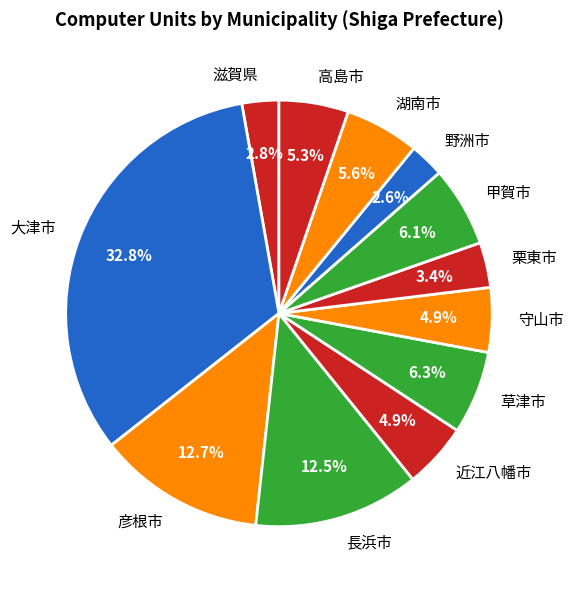

Does 彦根市 represent more than half of the total?

No